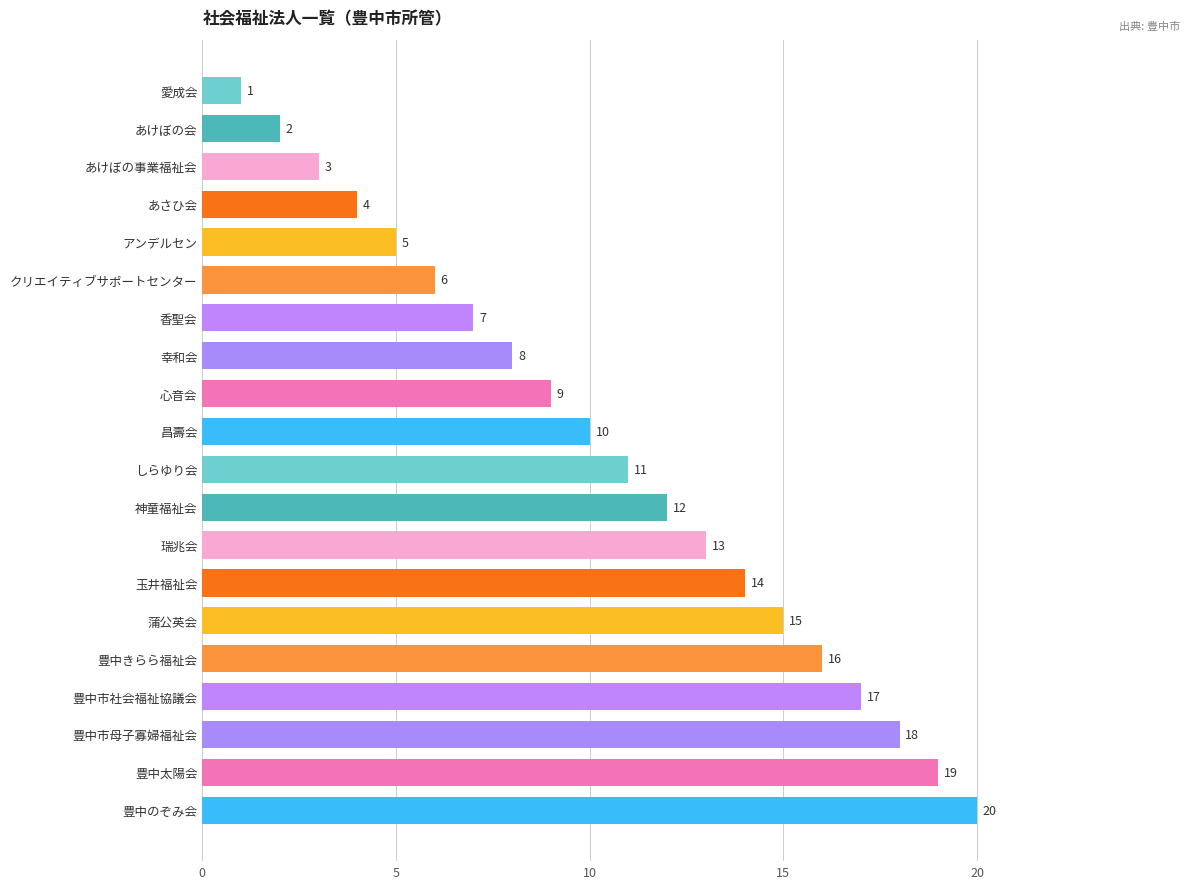

List the labels in order of value, smallest first.

愛成会, あけぼの会, あけぼの事業福祉会, あさひ会, アンデルセン, クリエイティブサポートセンター, 香聖会, 幸和会, 心音会, 昌壽会, しらゆり会, 神童福祉会, 瑞兆会, 玉井福祉会, 蒲公英会, 豊中きらら福祉会, 豊中市社会福祉協議会, 豊中市母子寡婦福祉会, 豊中太陽会, 豊中のぞみ会